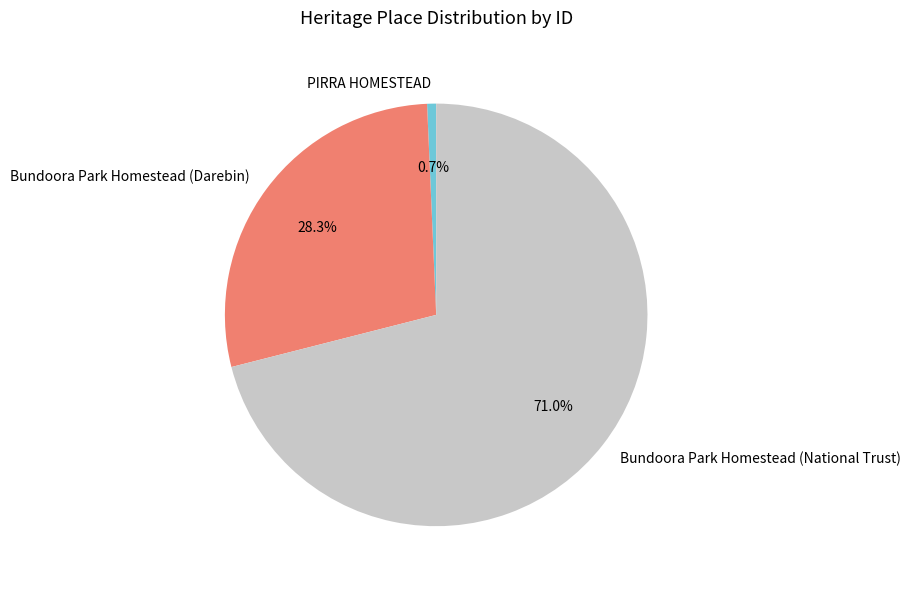

Which slice is the largest?

Bundoora Park Homestead (National Trust)